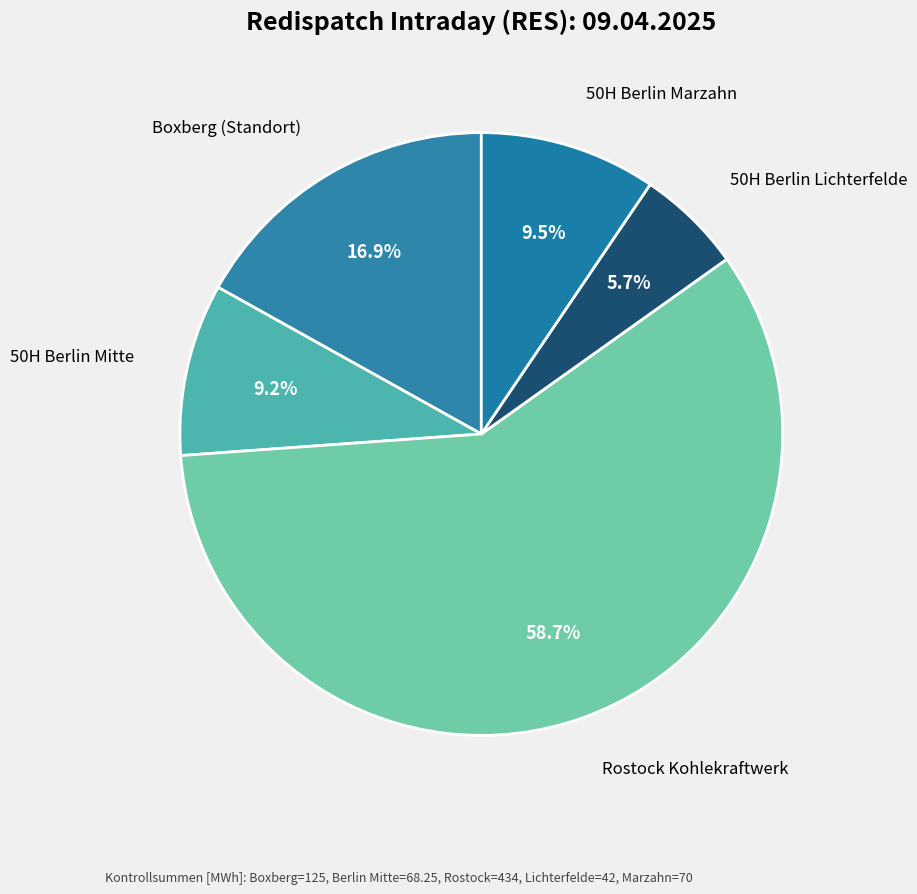

Combined, what portion of the pie is 50H Berlin Marzahn and Boxberg (Standort)?

26.4%